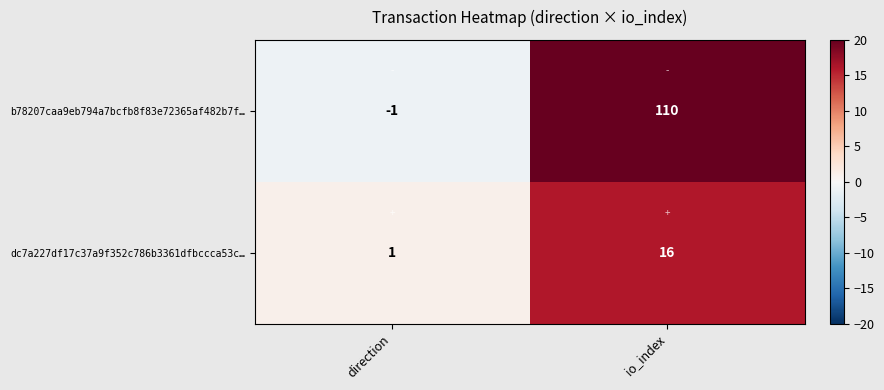

Reading right to left, what are all the values shown in this chart?

b78207caa9eb794a7bcfb8f83e72365af482b7f…: 110	-1
dc7a227df17c37a9f352c786b3361dfbccca53c…: 16	1